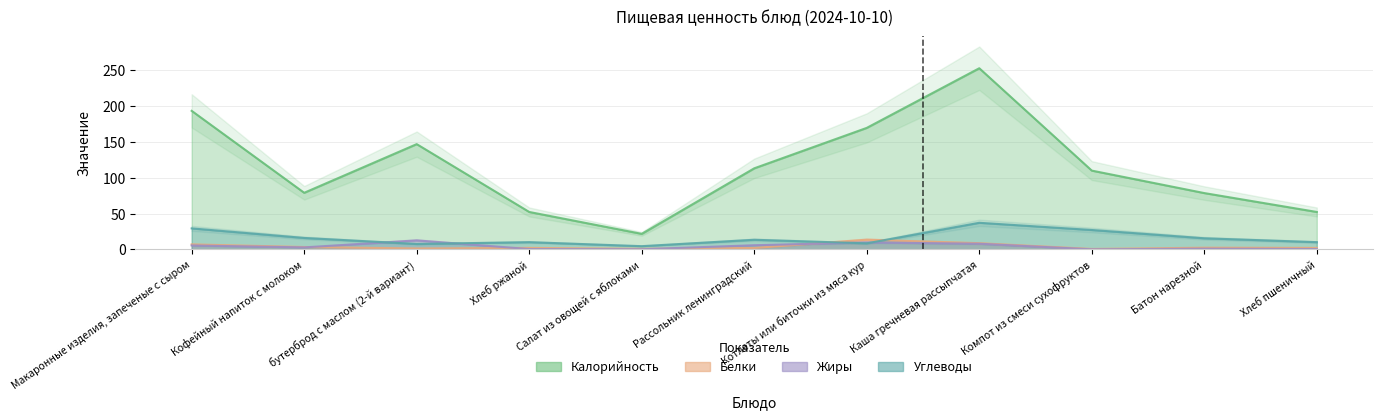

Which has a higher value, Макаронные изделия, запеченые с сыром or Рассольник ленинградский?

Макаронные изделия, запеченые с сыром